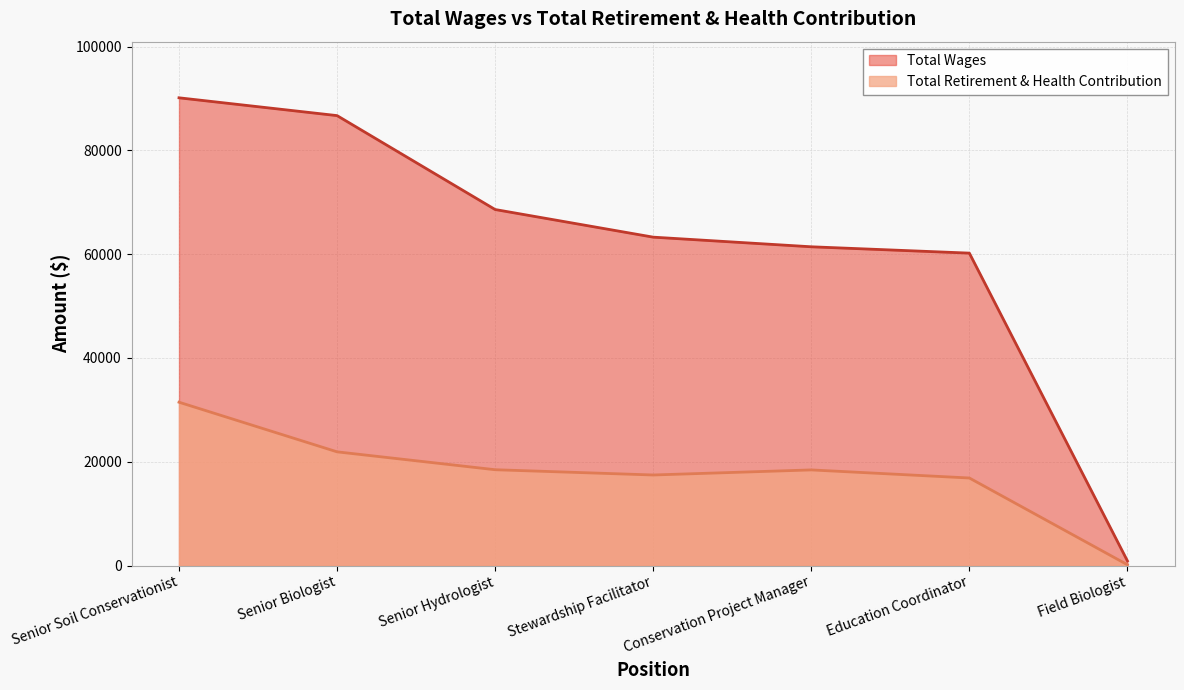

What is the spread (max minus min) of values at Senior Hydrologist?

50141